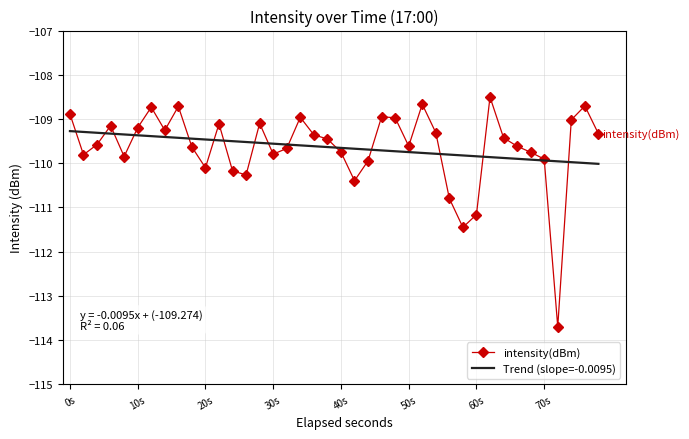

What is the smallest value displayed?

-113.7